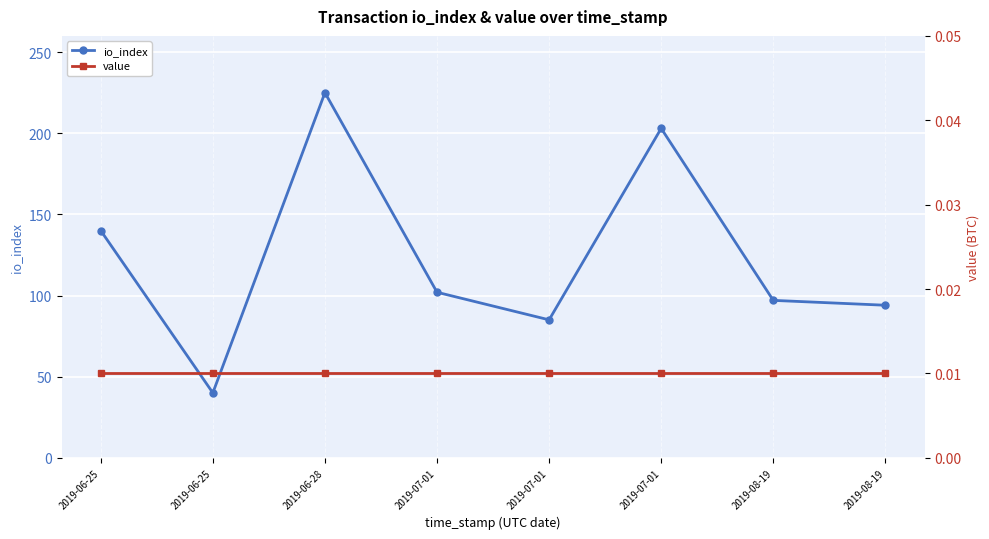

True or false: io_index has a value of 97.0 at 2019-08-19.

True